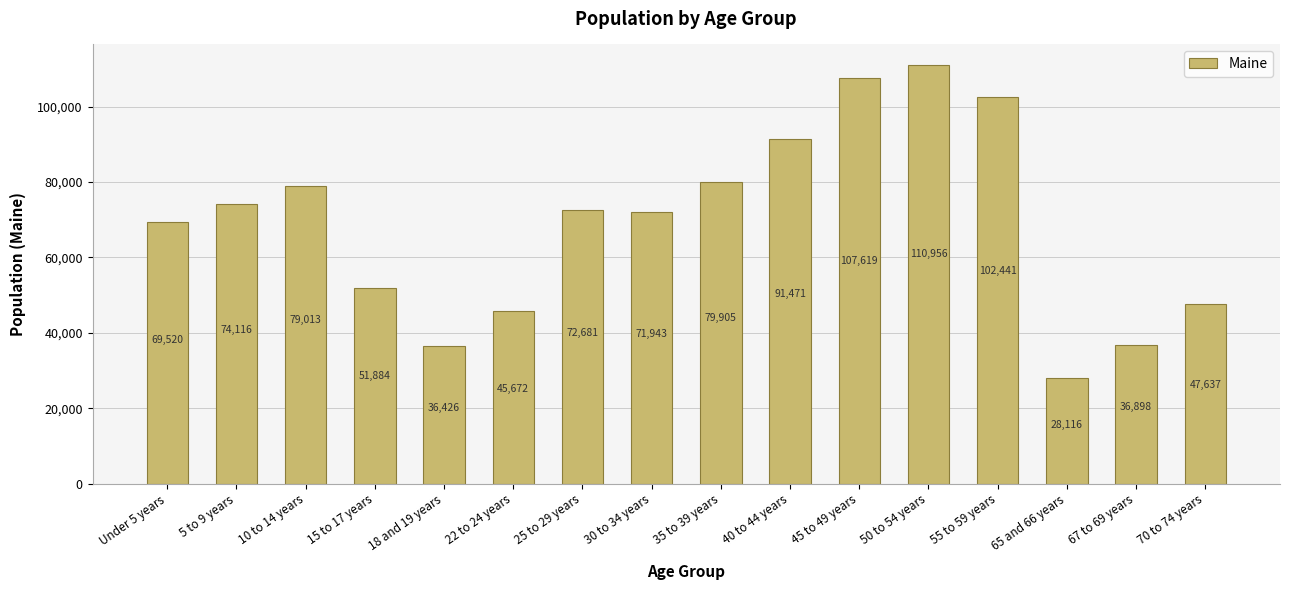

Between 70 to 74 years and 45 to 49 years, which is larger?

45 to 49 years